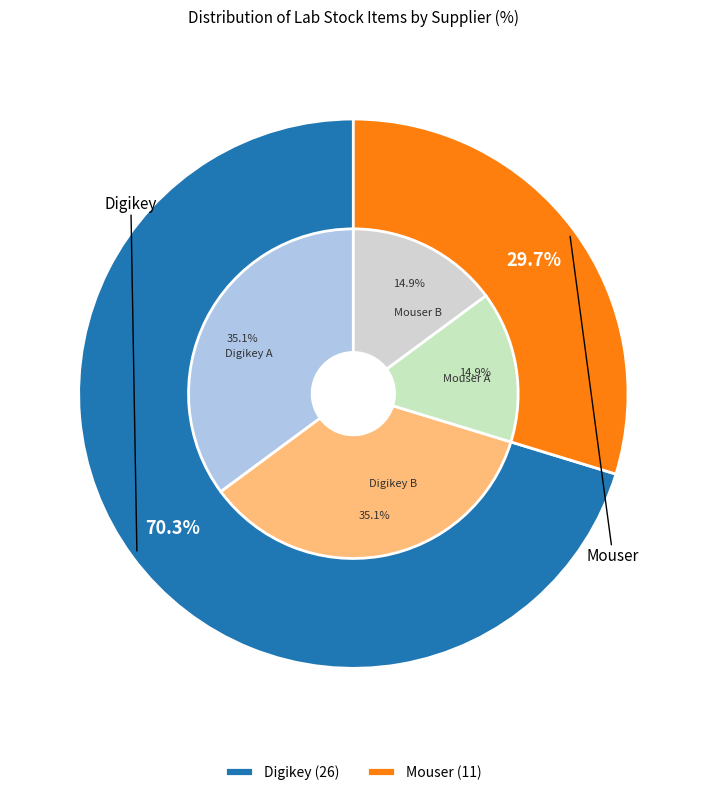

How many segments does this pie chart have?

2